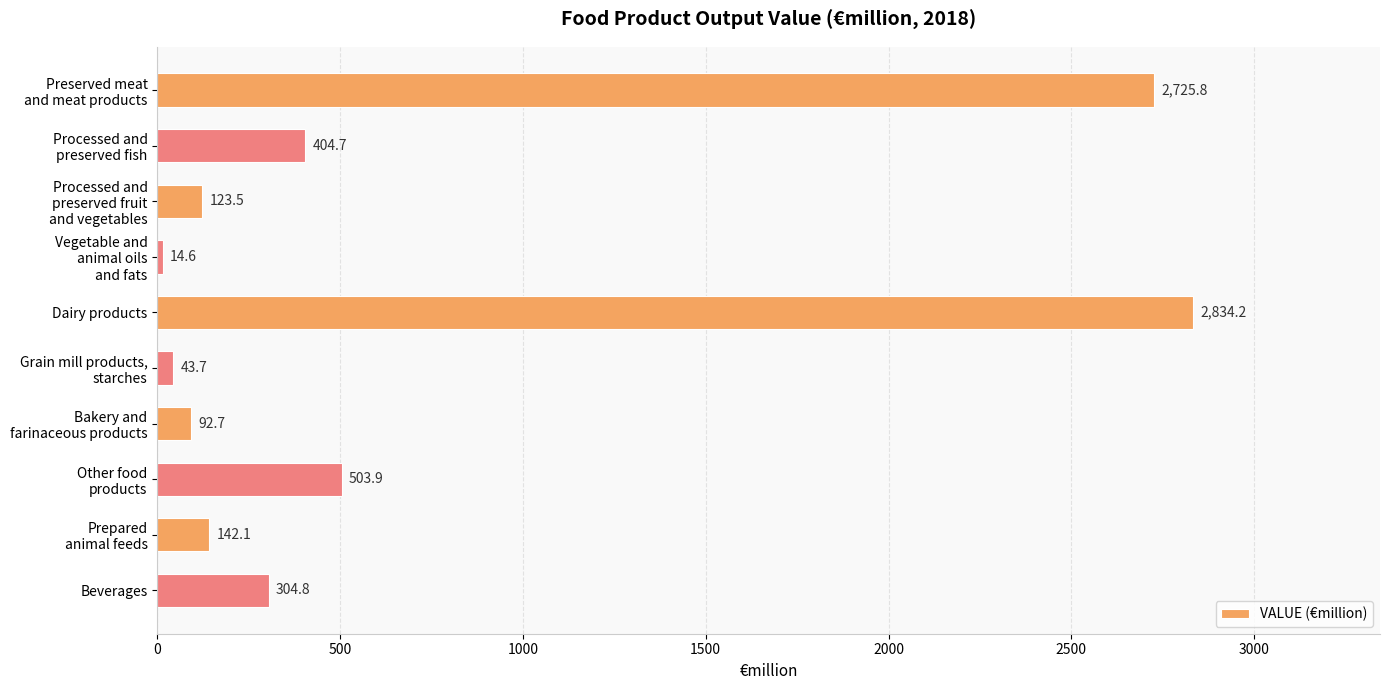

What is the difference between the maximum and minimum values?

2819.6